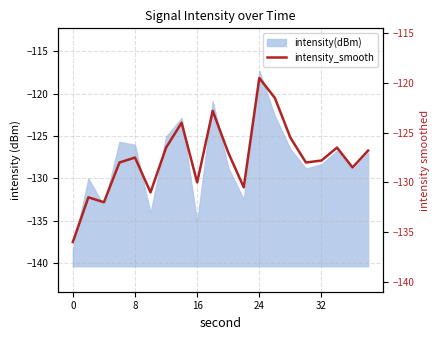

How many values are below -127?

11